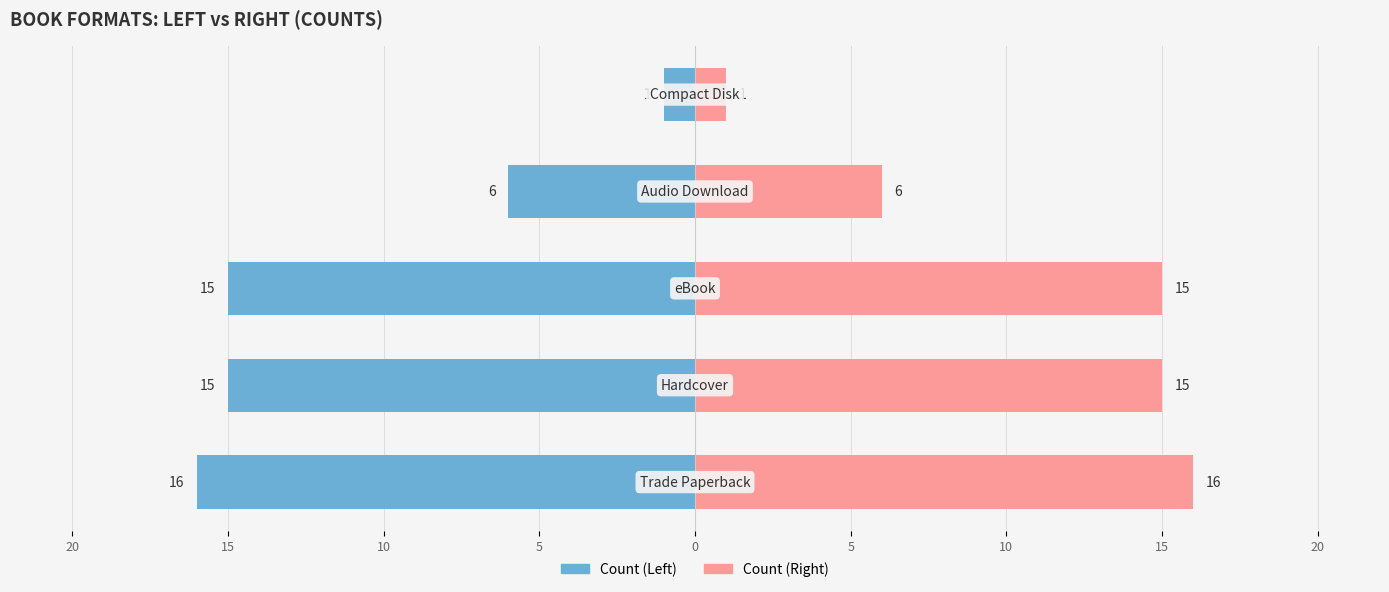

Is it true that Count (Left) equals -15 at 15?

True